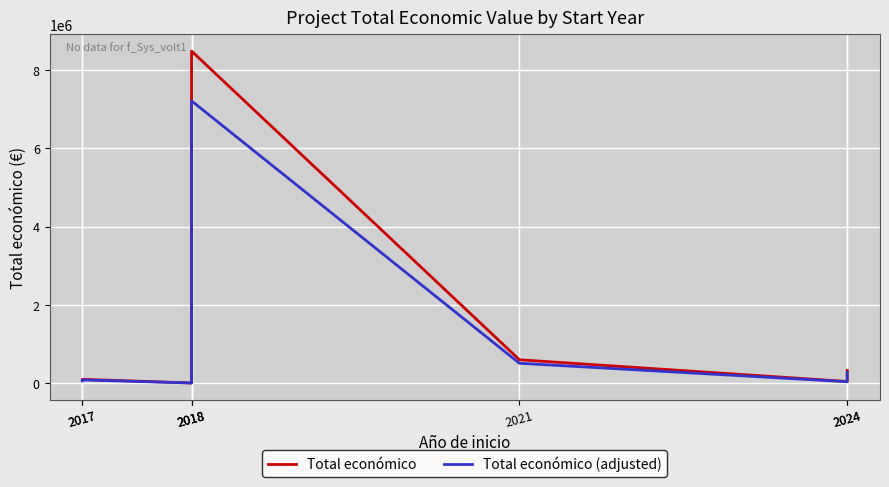

Which series has the widest spread of values?

Total económico